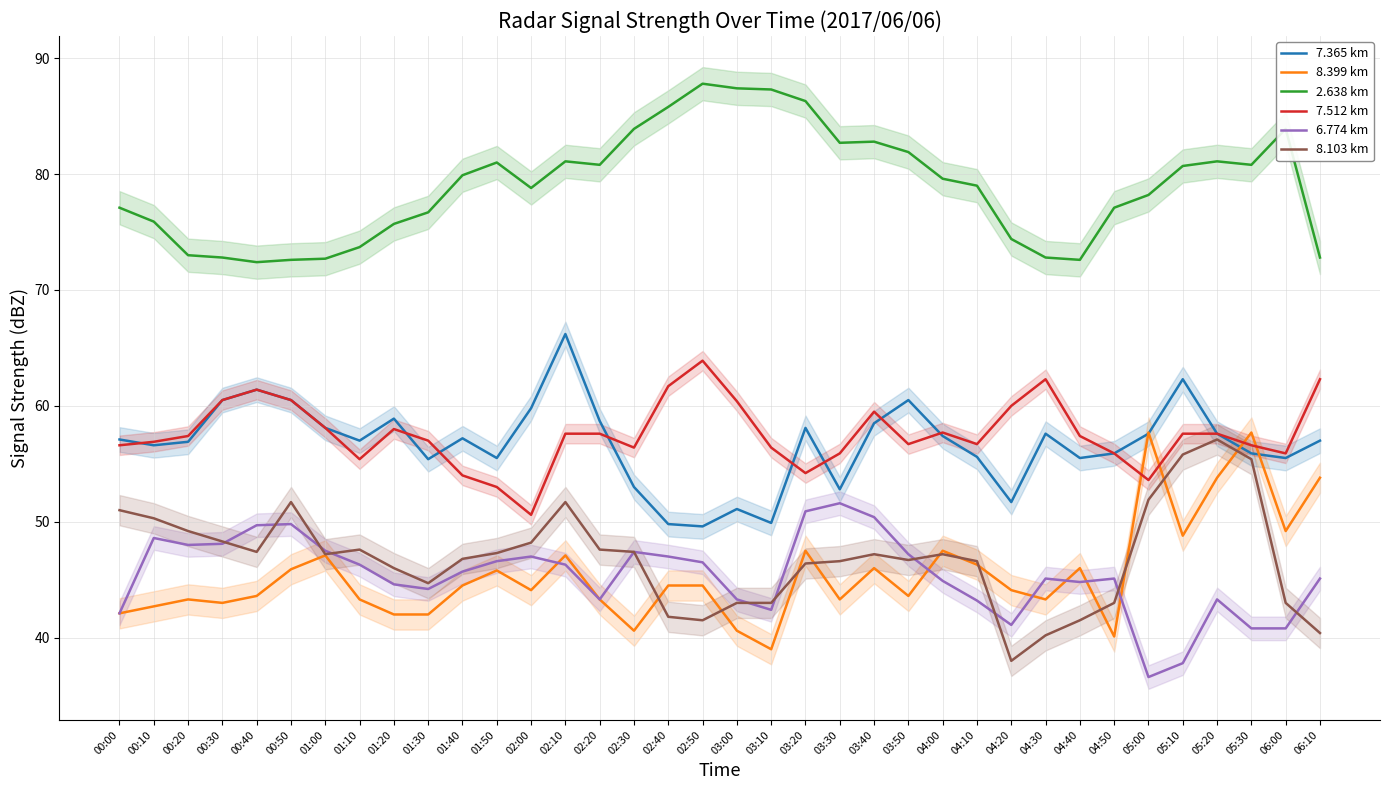

At which category does the chart reach its minimum across all series?

05:00